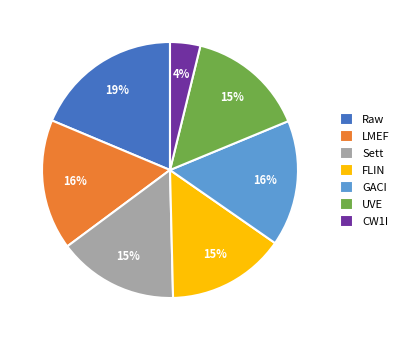

Combined, do LMEF and FLIN account for over 50%?

No